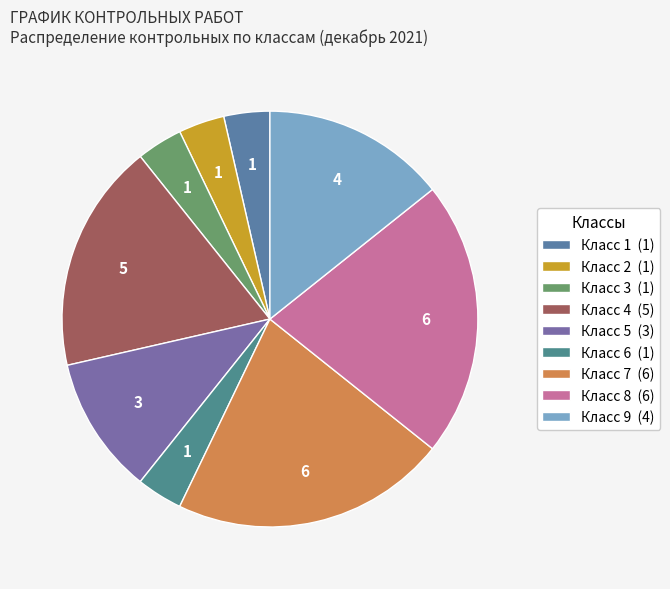

How many segments does this pie chart have?

9